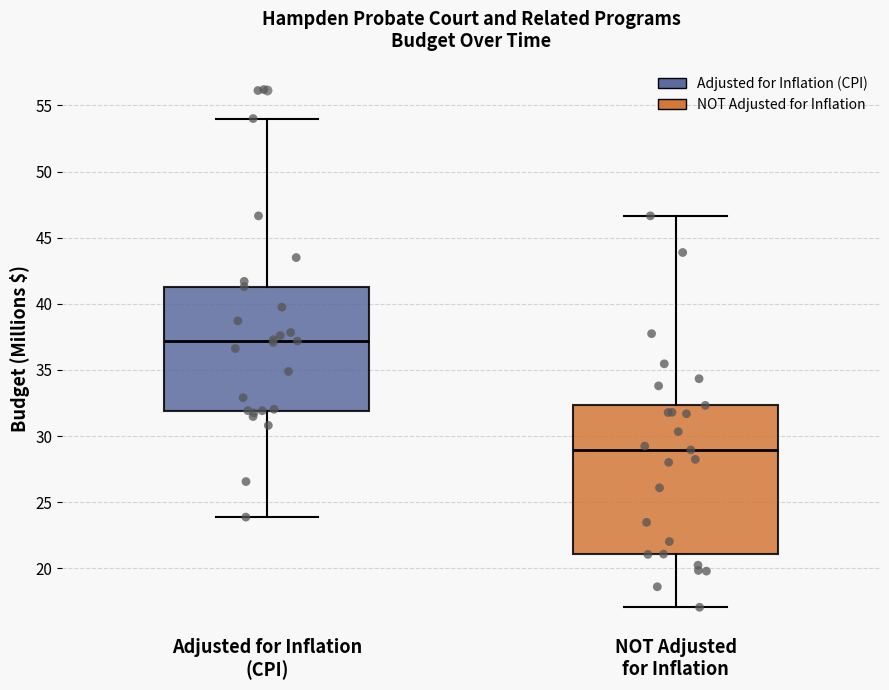

Where does the lower whisker of the box for Adjusted for Inflation (CPI) end on the y-axis? The values are not printed on the chart, so give them approximately, as read against the axis.

24.0